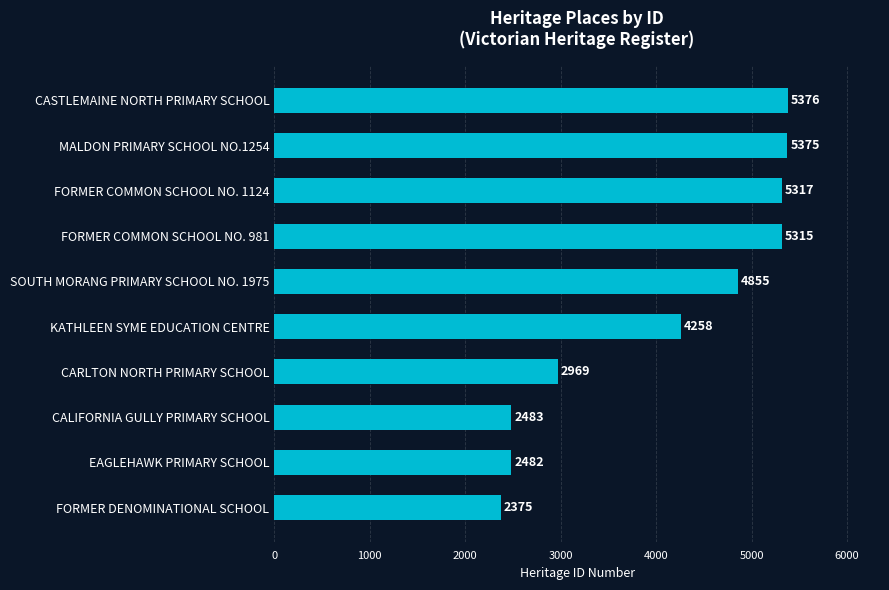

Reading bottom to top, transcribe all the data shown in this chart.

2375	2482	2483	2969	4258	4855	5315	5317	5375	5376